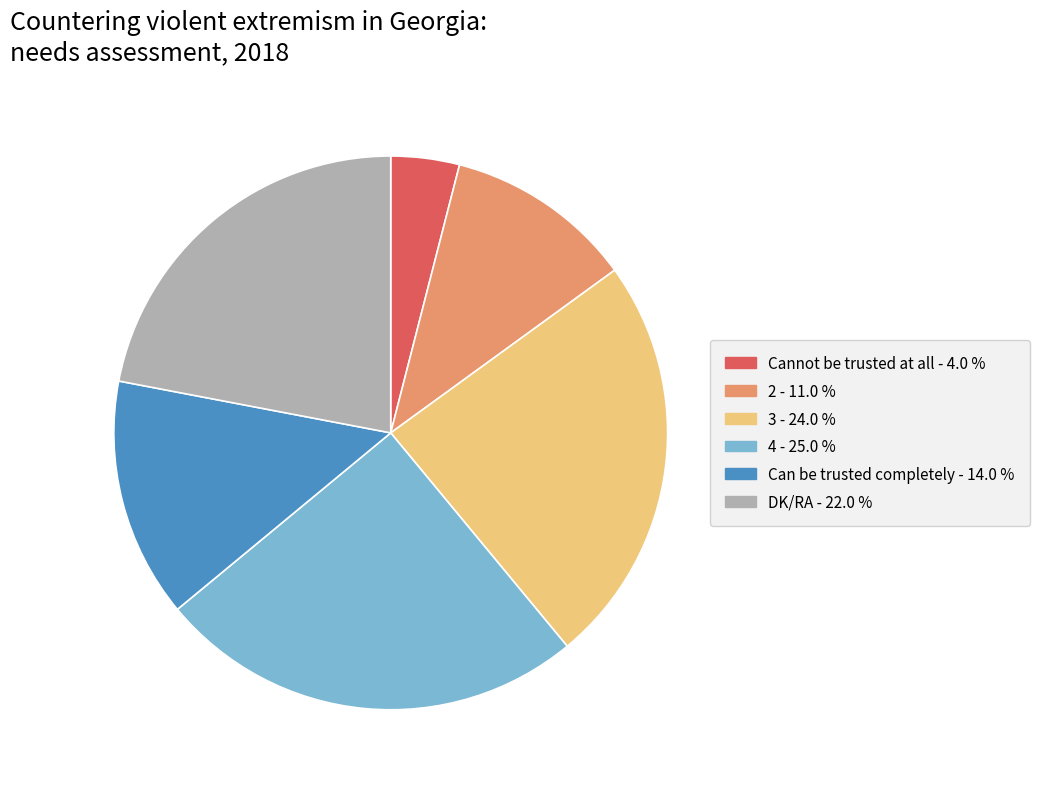

Is the sum of DK/RA and 4 greater than half?

No